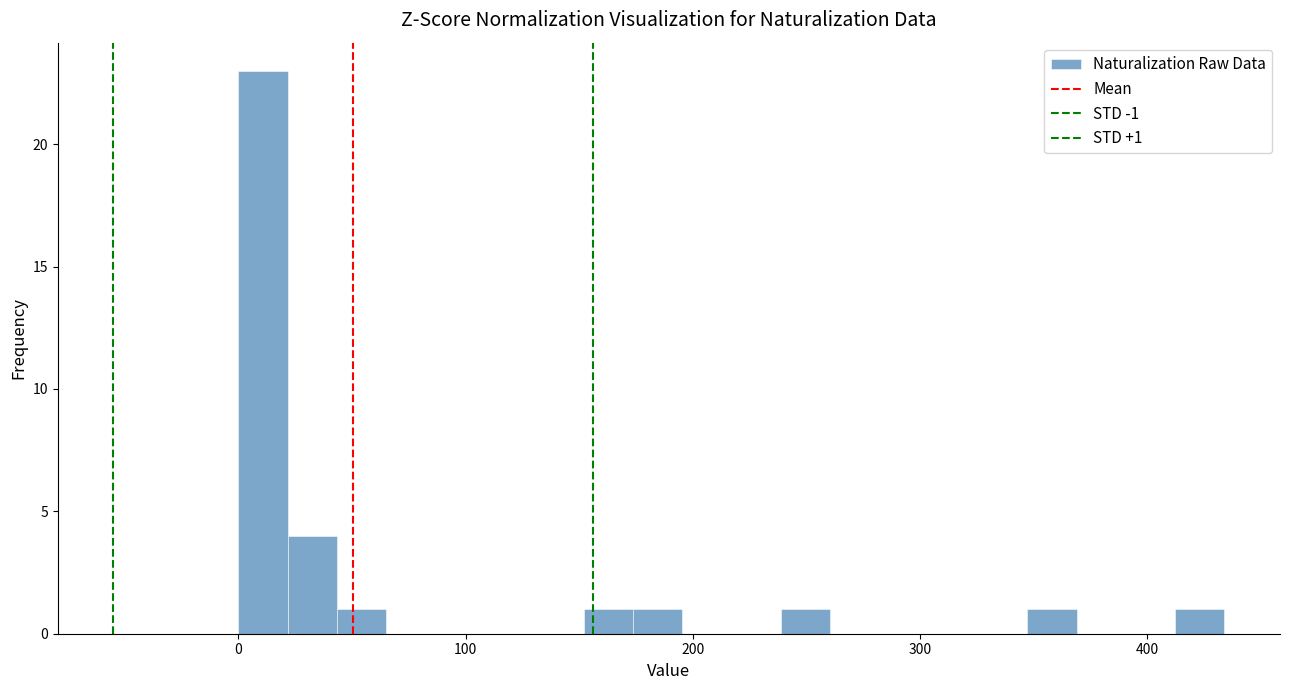

Read against the x-axis, roughly where is the centre of the tallest bar?

10